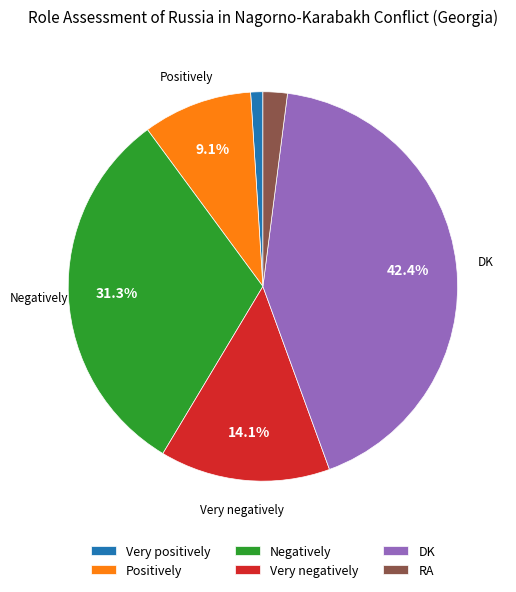

Combined, what portion of the pie is Positively and Very negatively?

23.2%